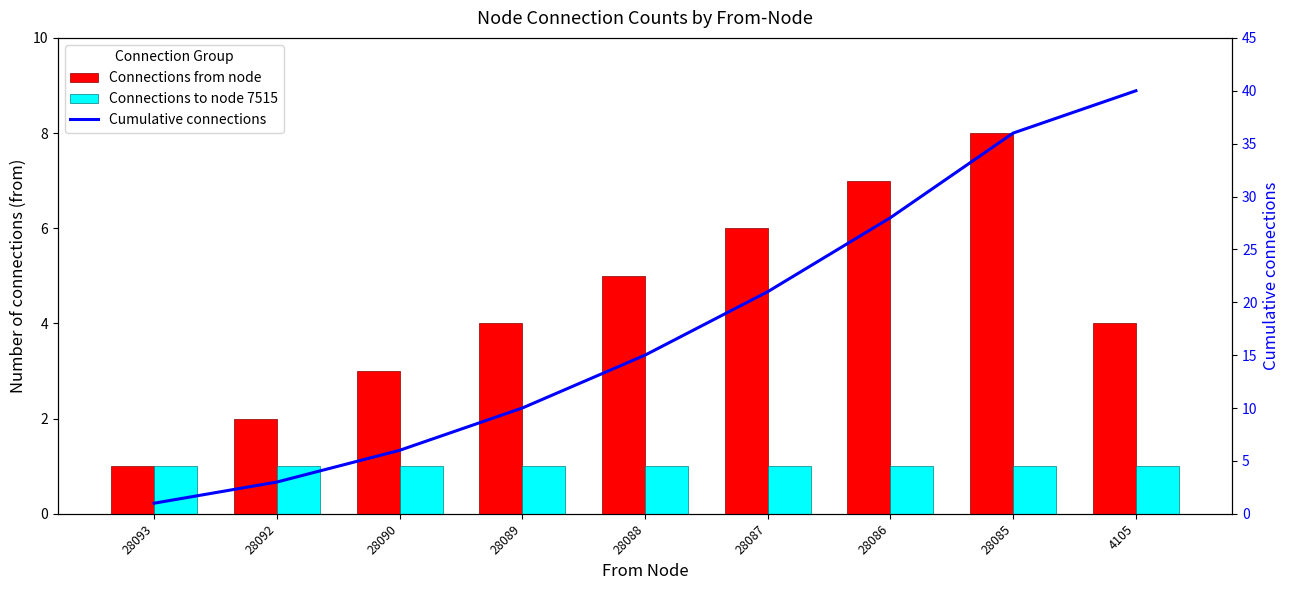

At which label is Connections from node closest to 4?

28089